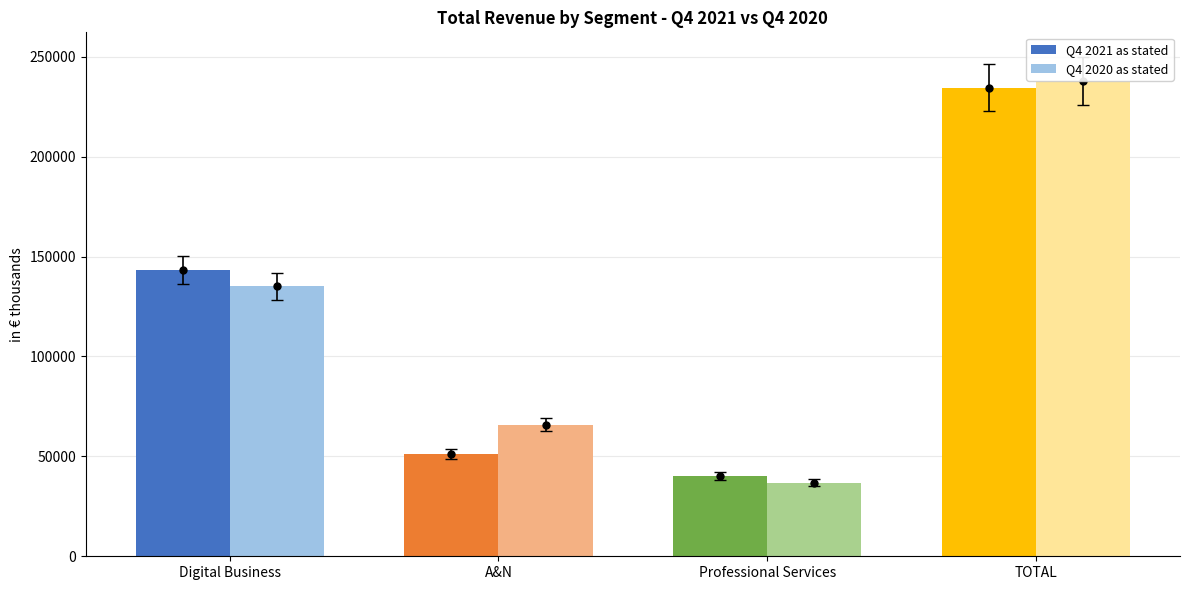

List the series in order of their peak value, highest first.

Q4 2020 as stated, Q4 2021 as stated